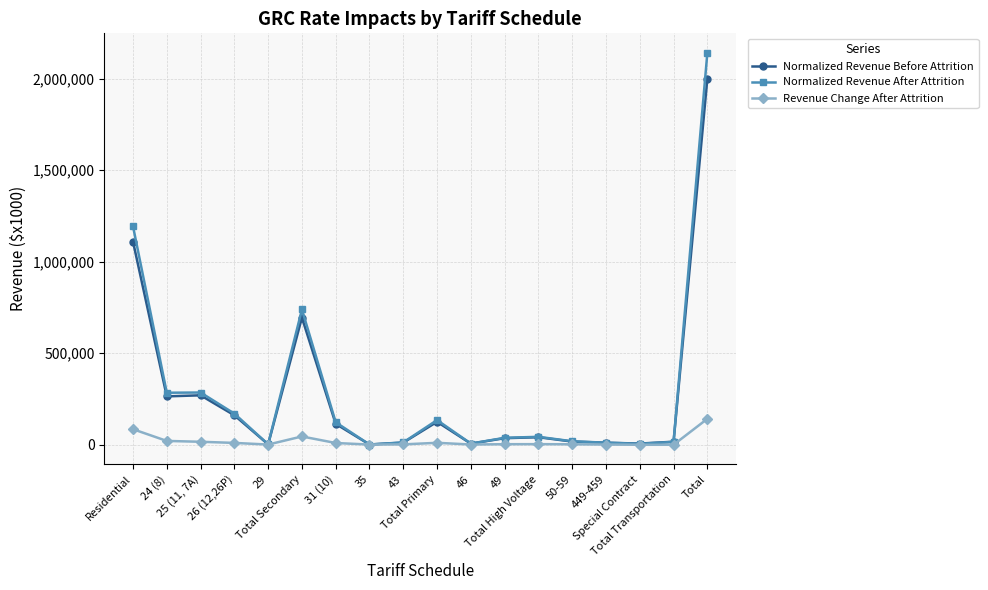

What is the total value across all series at 43?

23470.8